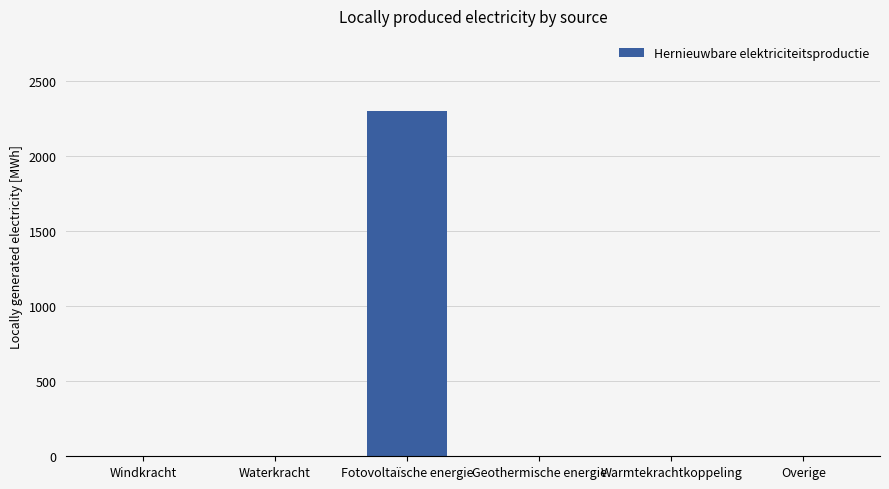

The value at Geothermische energie is 988.0. True or false?

False